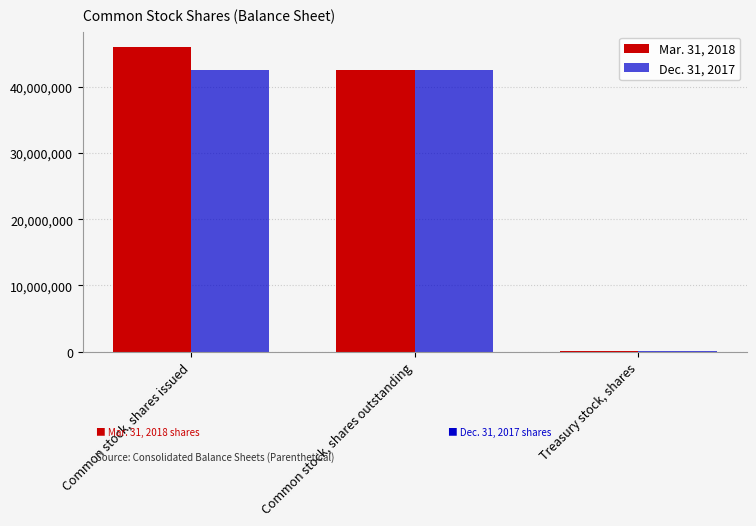

The Mar. 31, 2018 series shows 46033850 at Common stock, shares issued. True or false?

True